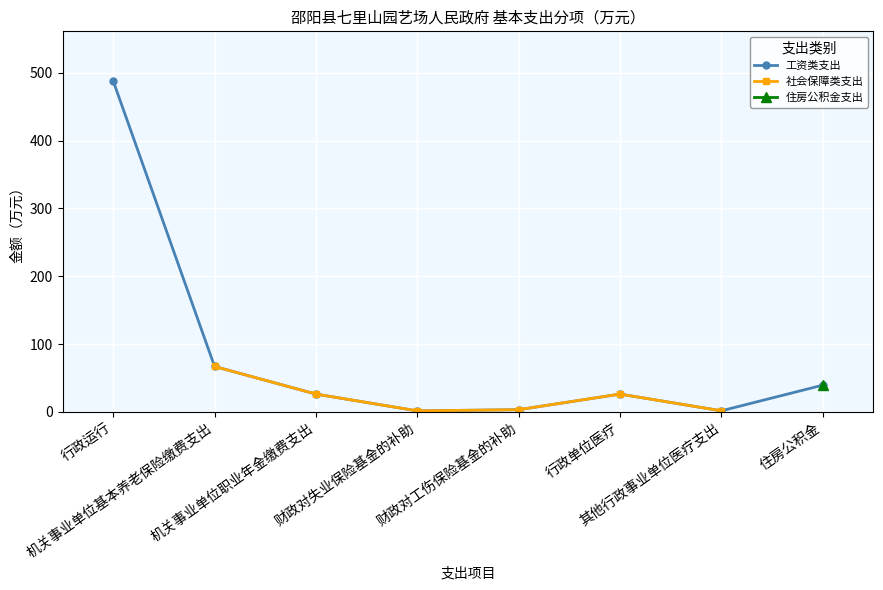

How many series are shown in this chart?

3